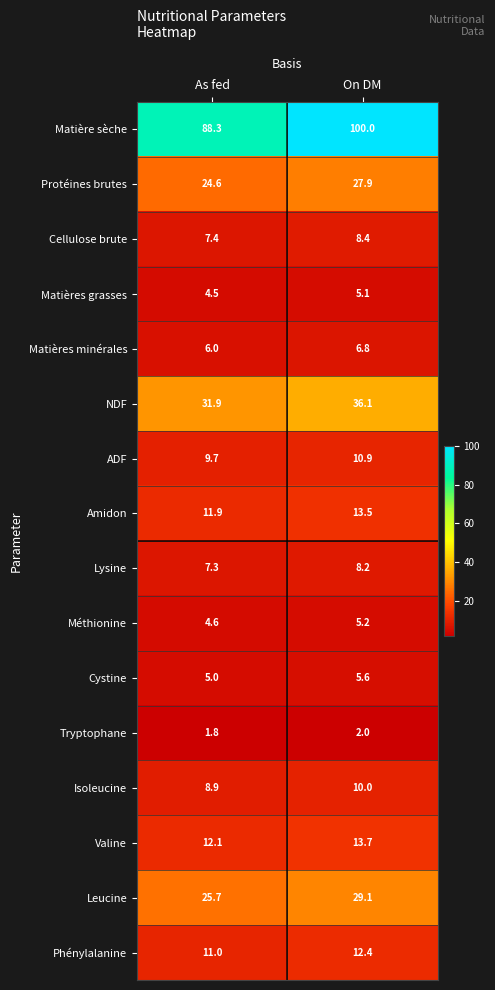

True or false: NDF has a value of 31.9 at As fed.

True